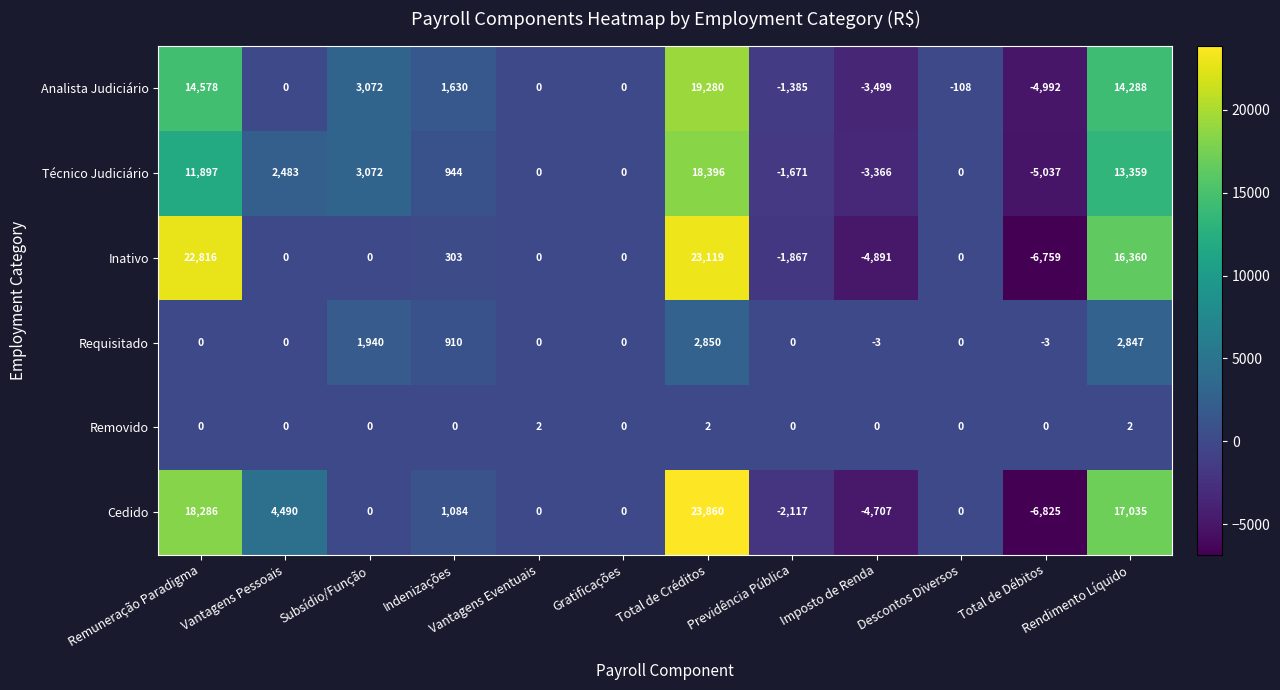

Rank the series by their maximum value, from lowest to highest.

Removido, Requisitado, Técnico Judiciário, Analista Judiciário, Inativo, Cedido